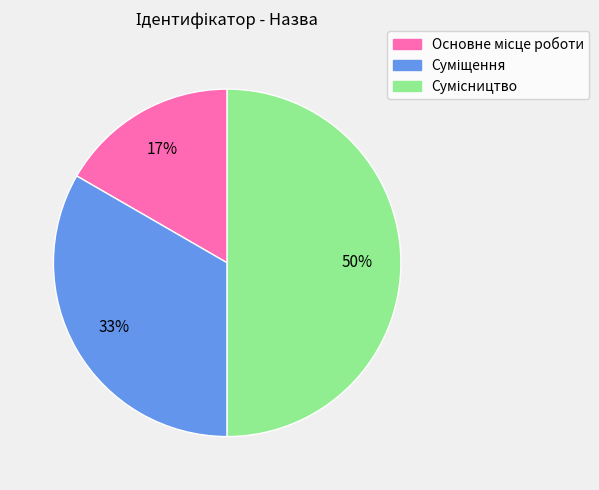

To the nearest percent, what is the difference between the largest and smallest slice percentages?

33%